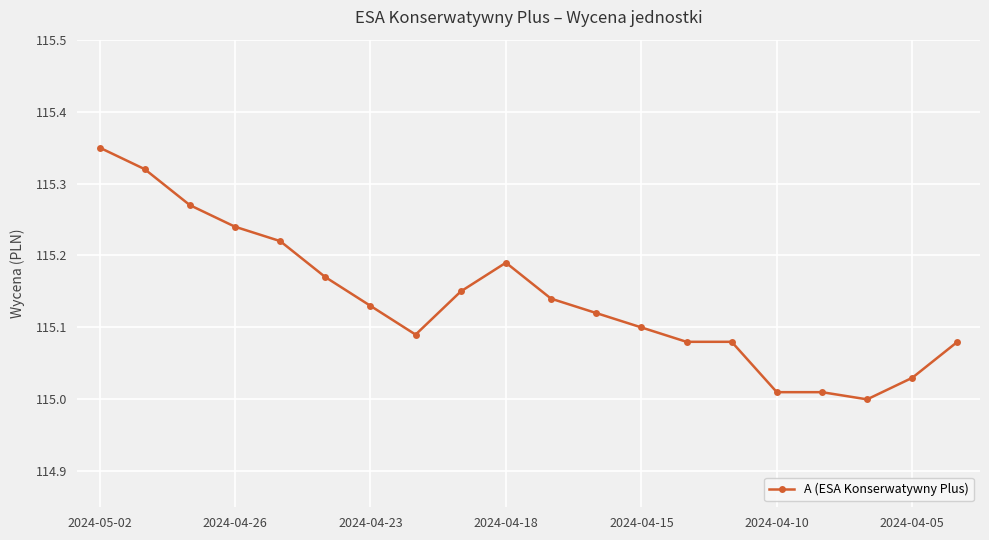

True or false: there are more than 0 points higher than both neighbors.

True